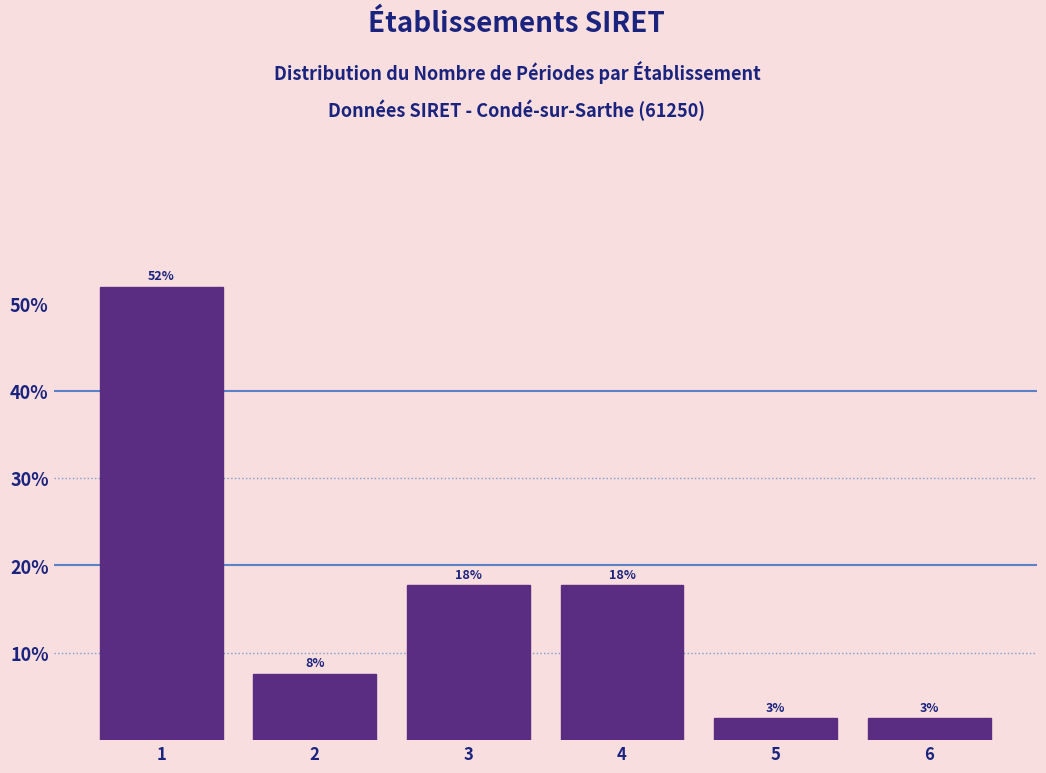

How many bars are there in total?

6